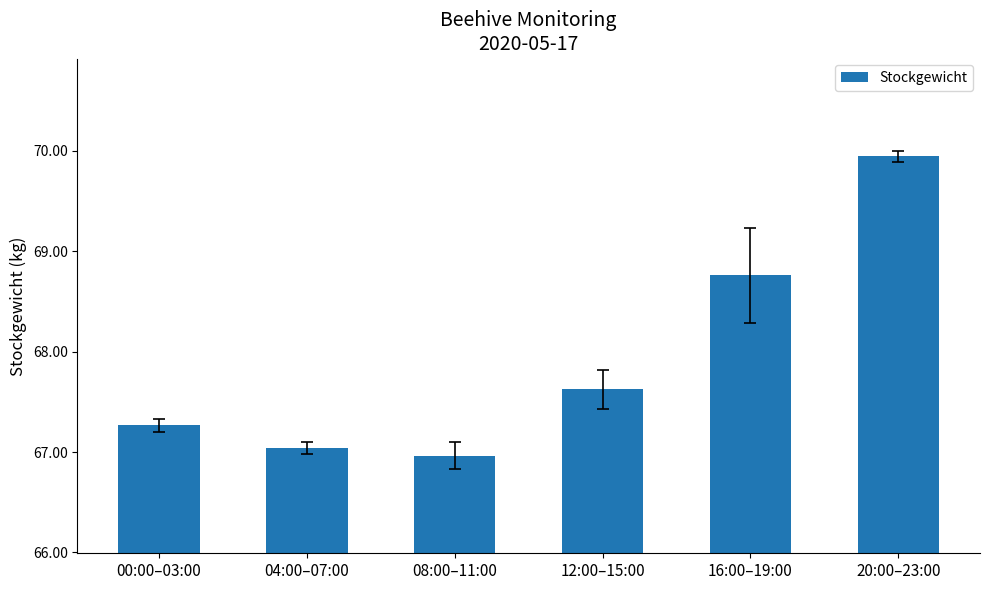

Rank the categories by value from highest to lowest.

20:00–23:00, 16:00–19:00, 12:00–15:00, 00:00–03:00, 04:00–07:00, 08:00–11:00